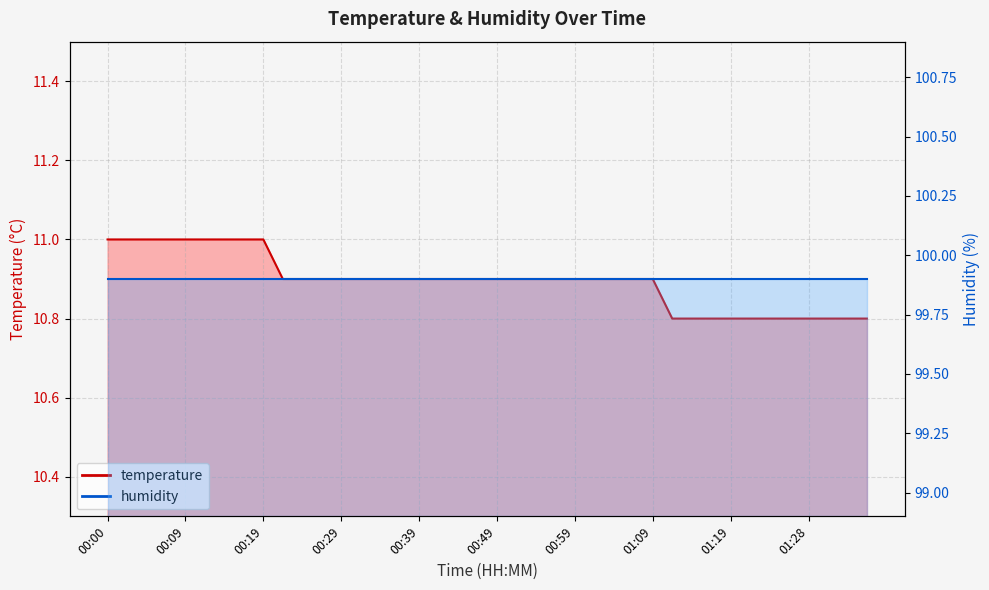

At which category does the chart reach its peak across all series?

00:00